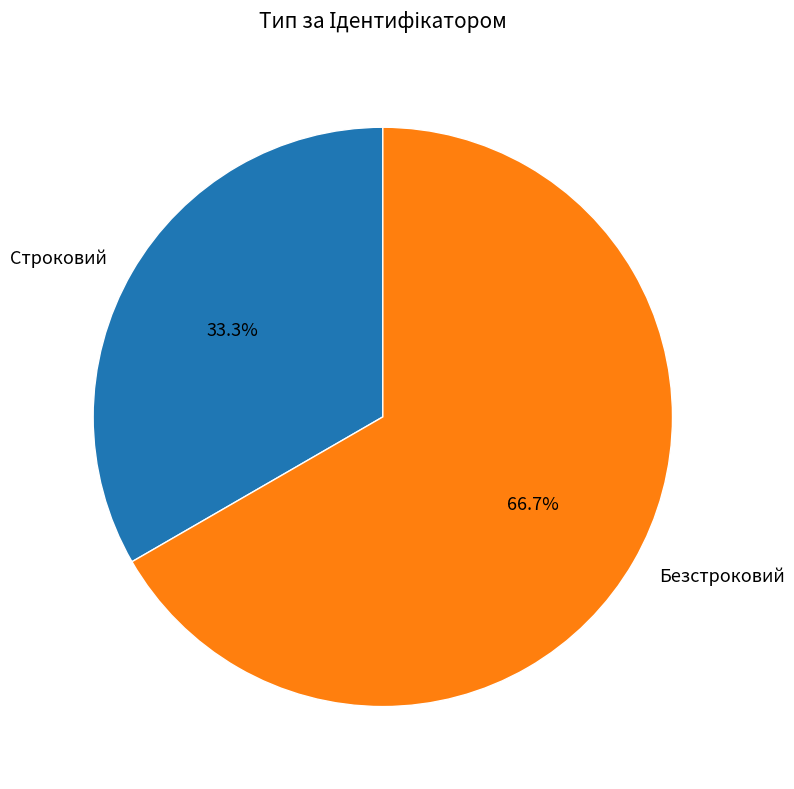

Is the sum of Безстроковий and Строковий greater than half?

Yes